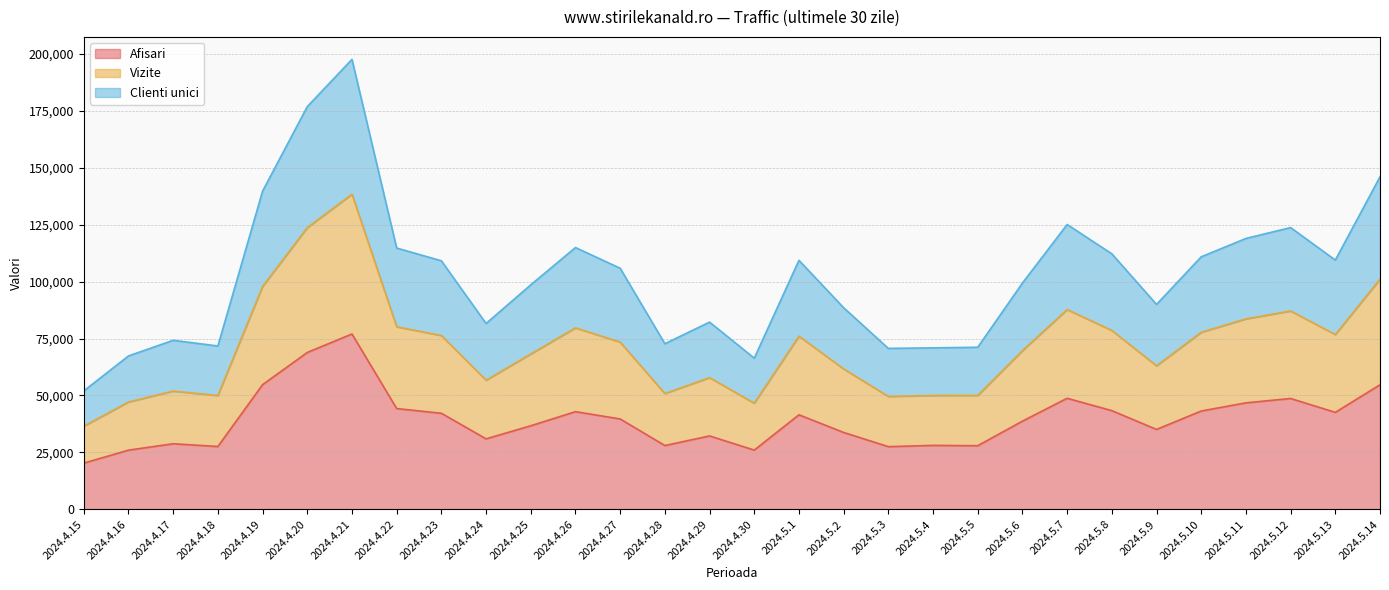

The value of Afisari at 2024.5.1 is 41513. True or false?

True